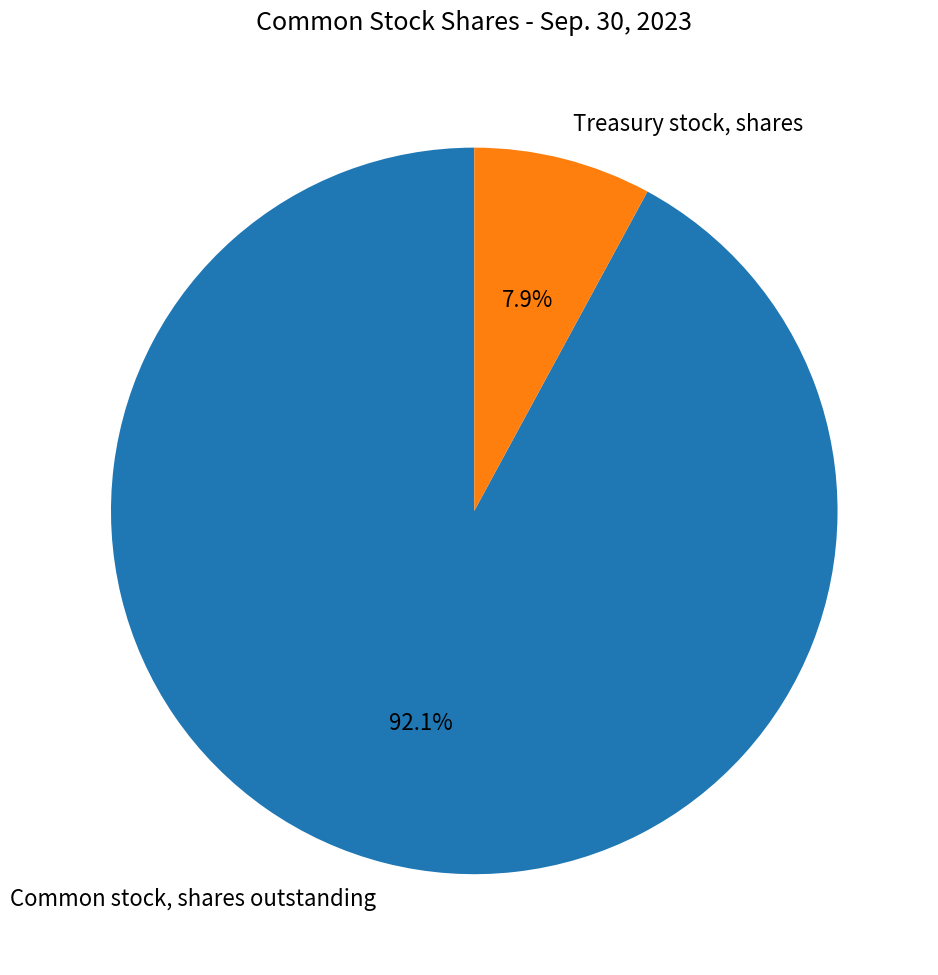

What portion of the pie excludes Treasury stock, shares?

92.1%